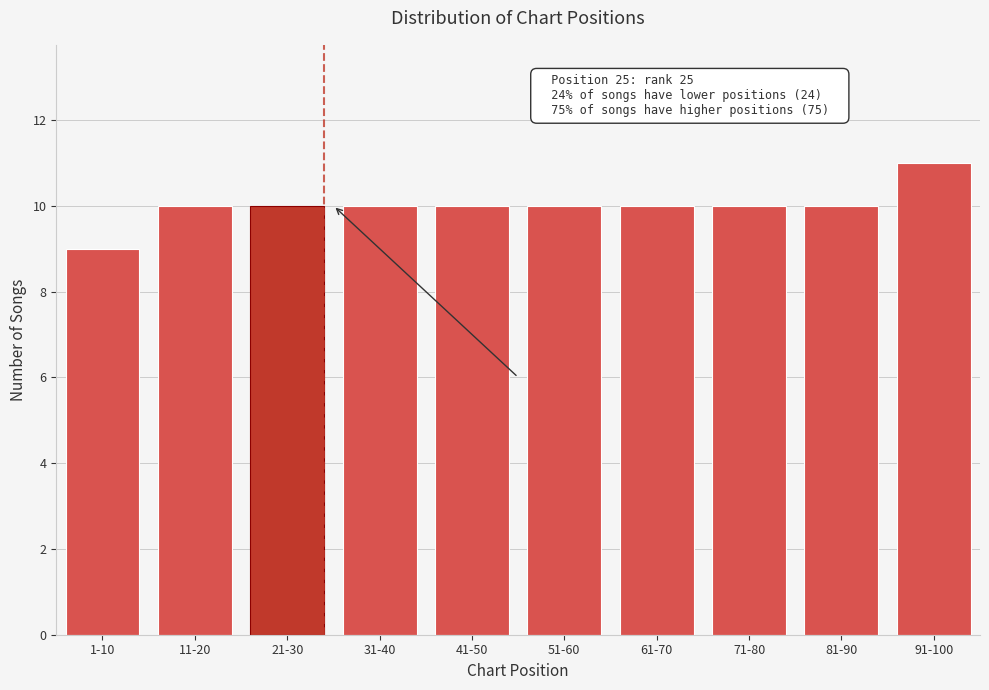

Reading right to left, list all the values displayed in this chart.

91-100=11	81-90=10	71-80=10	61-70=10	51-60=10	41-50=10	31-40=10	21-30=10	11-20=10	1-10=9